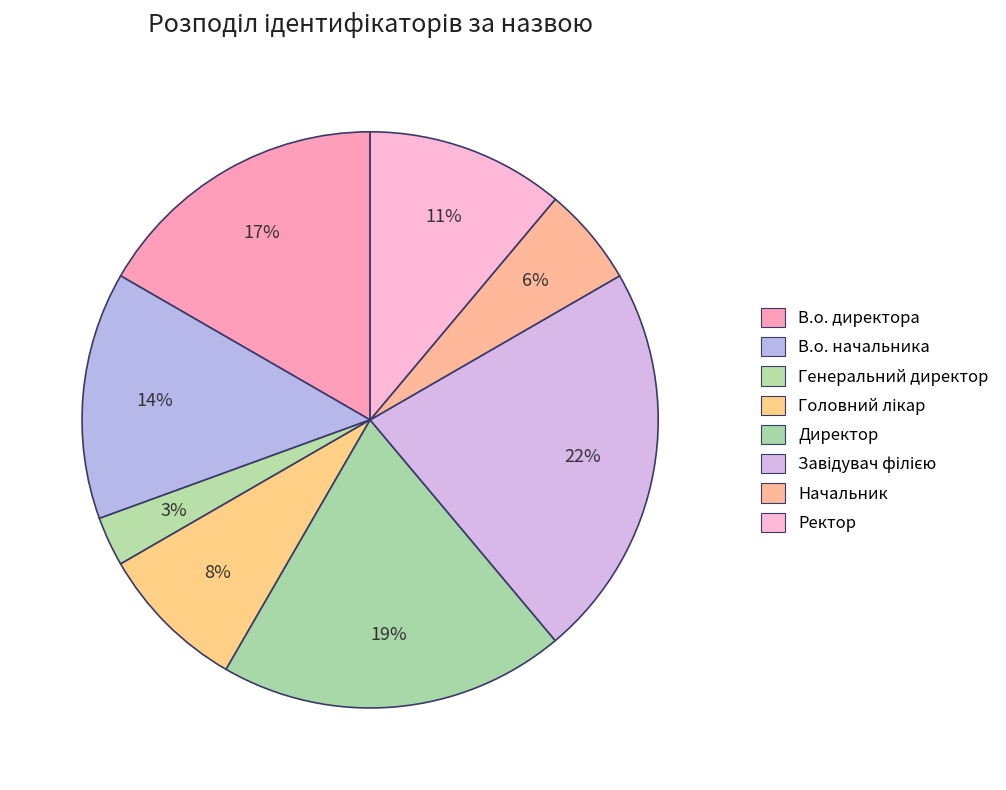

True or false: В.о. начальника accounts for 25% of the total.

False